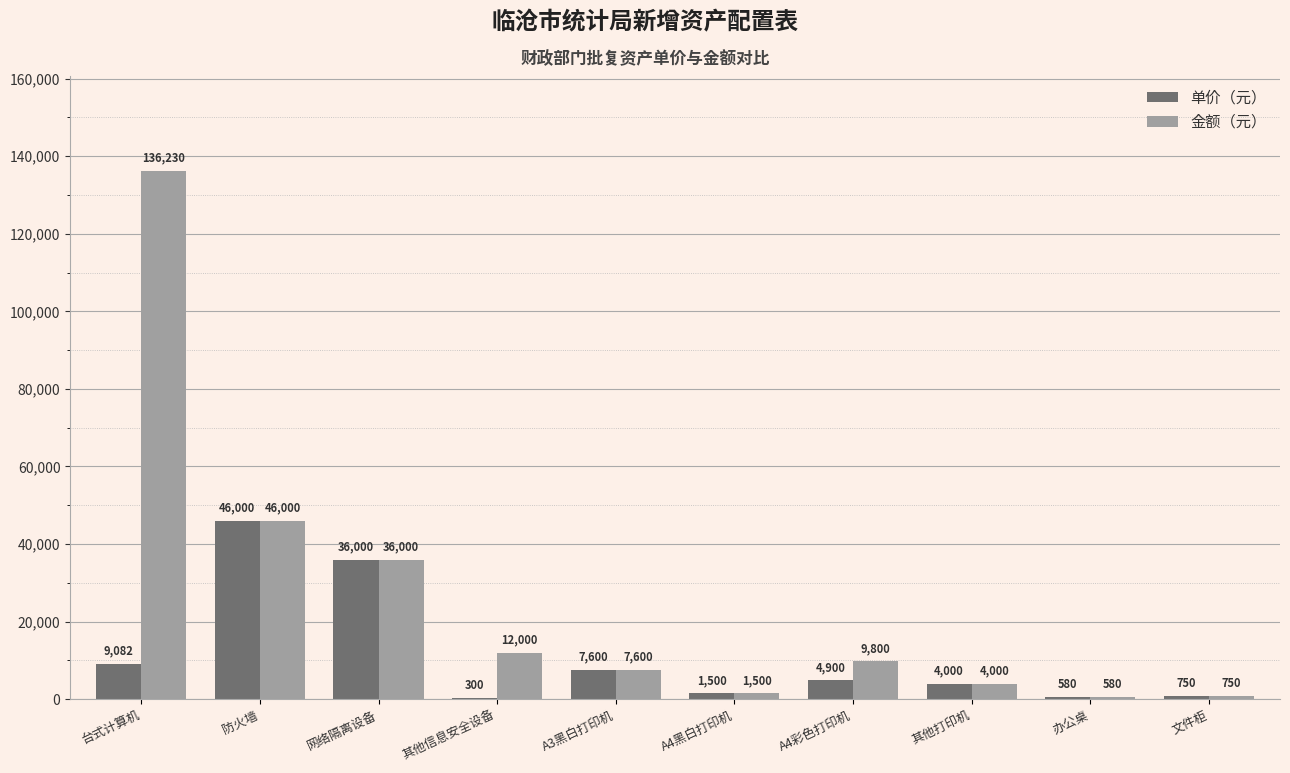

Reading left to right, what are all the values shown in this chart?

单价（元）: 台式计算机=9082	防火墙=46000	网络隔离设备=36000	其他信息安全设备=300	A3黑白打印机=7600	A4黑白打印机=1500	A4彩色打印机=4900	其他打印机=4000	办公桌=580	文件柜=750
金额（元）: 台式计算机=136230	防火墙=46000	网络隔离设备=36000	其他信息安全设备=12000	A3黑白打印机=7600	A4黑白打印机=1500	A4彩色打印机=9800	其他打印机=4000	办公桌=580	文件柜=750